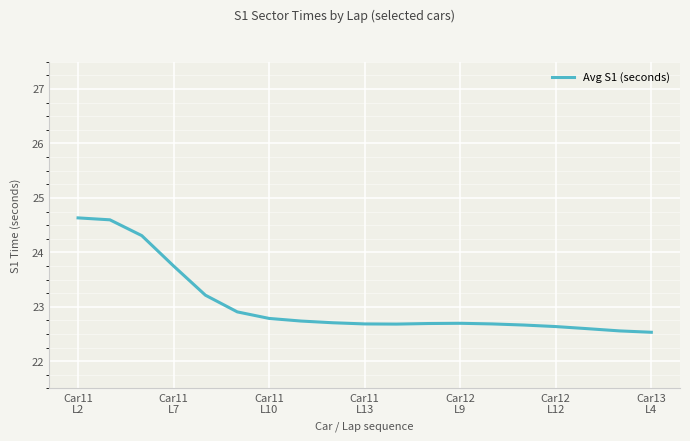

What is the average value?

23.1